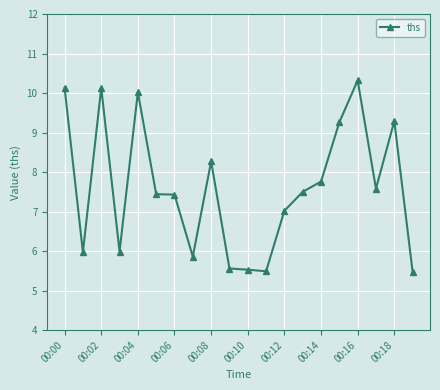

What is the difference between the maximum and second lowest values?

4.8